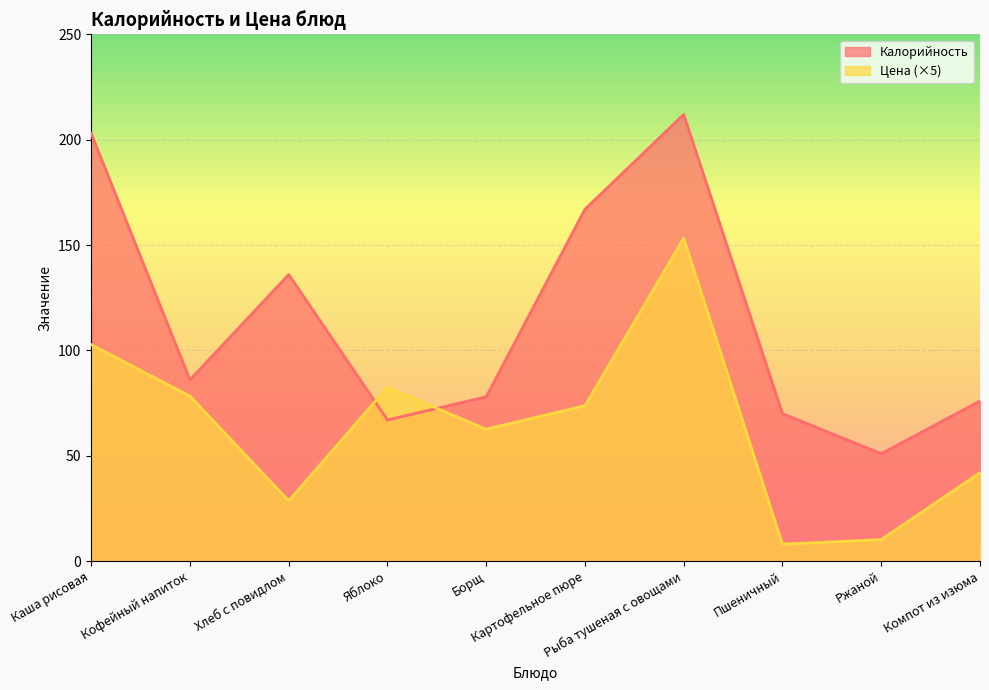

Reading left to right, extract all data points from this chart.

Калорийность: 203.0	86.0	136.0	67.0	78.0	167.0	212.0	70.0	51.0	76.0
Цена: 102.8	78.3	28.7	82.5	62.6	73.8	153.3	8.1	10.2	42.0